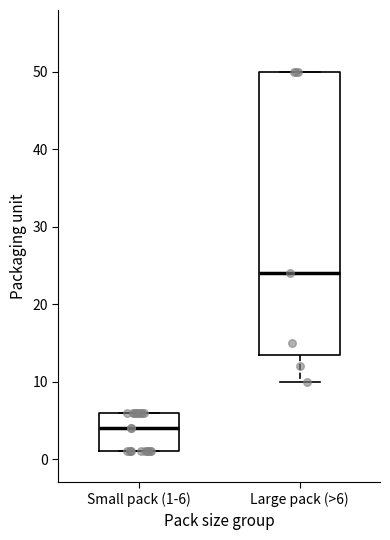

Where does the median line of the box for Small pack (1-6) sit on the y-axis? The values are not printed on the chart, so give them approximately, as read against the axis.

4